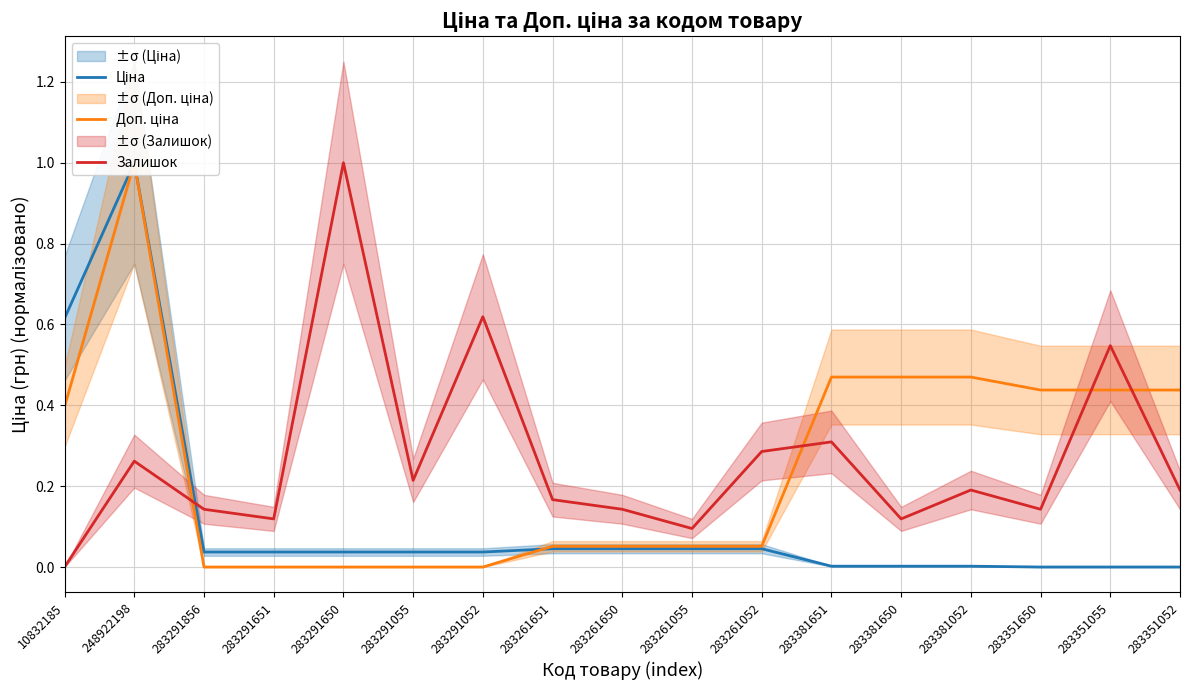

How many interior local peaks does the Доп. ціна series have?

1